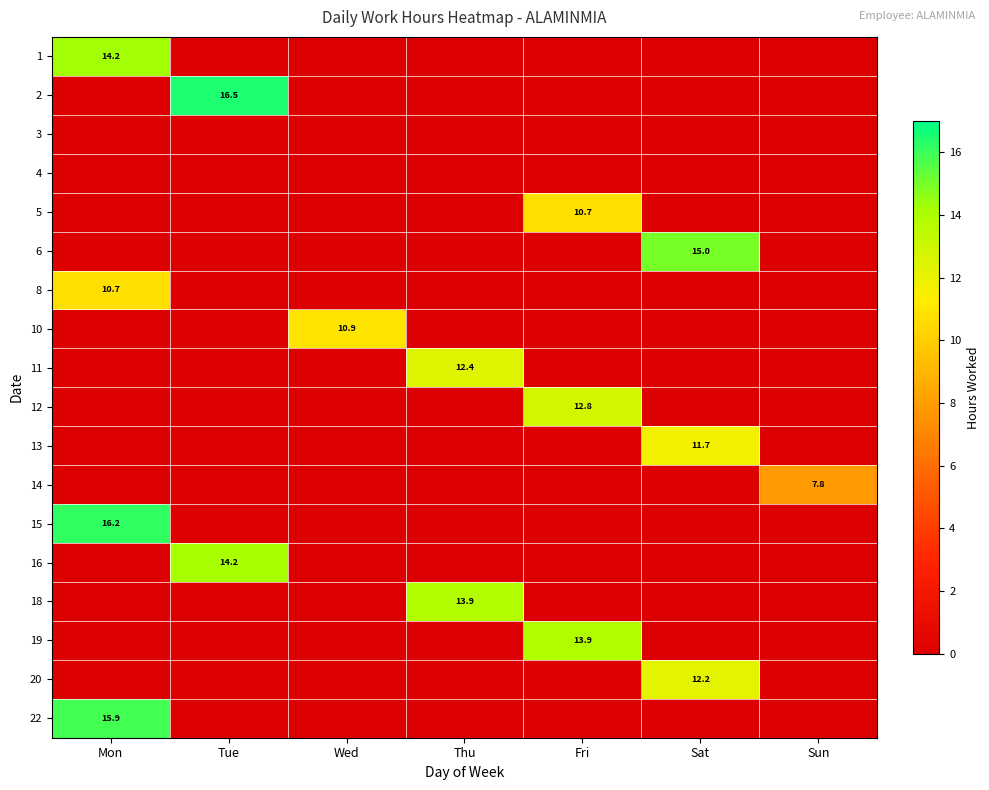

Between Fri and Thu, which is larger?

Fri